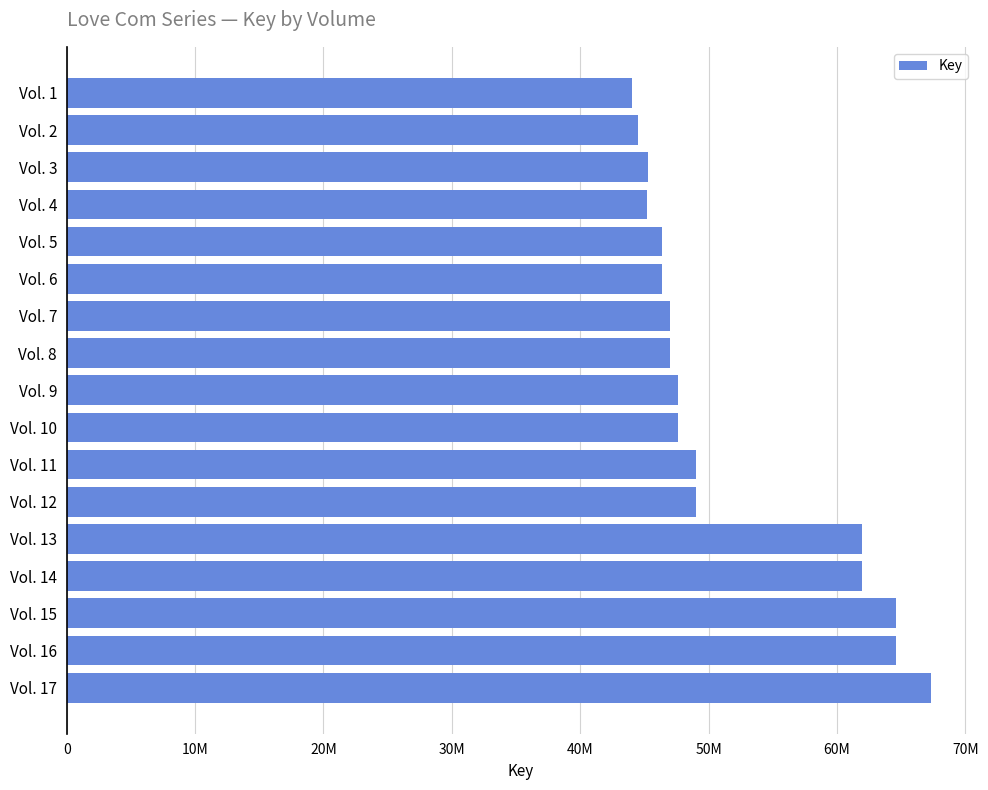

What is the minimum value shown in the chart?

44071913